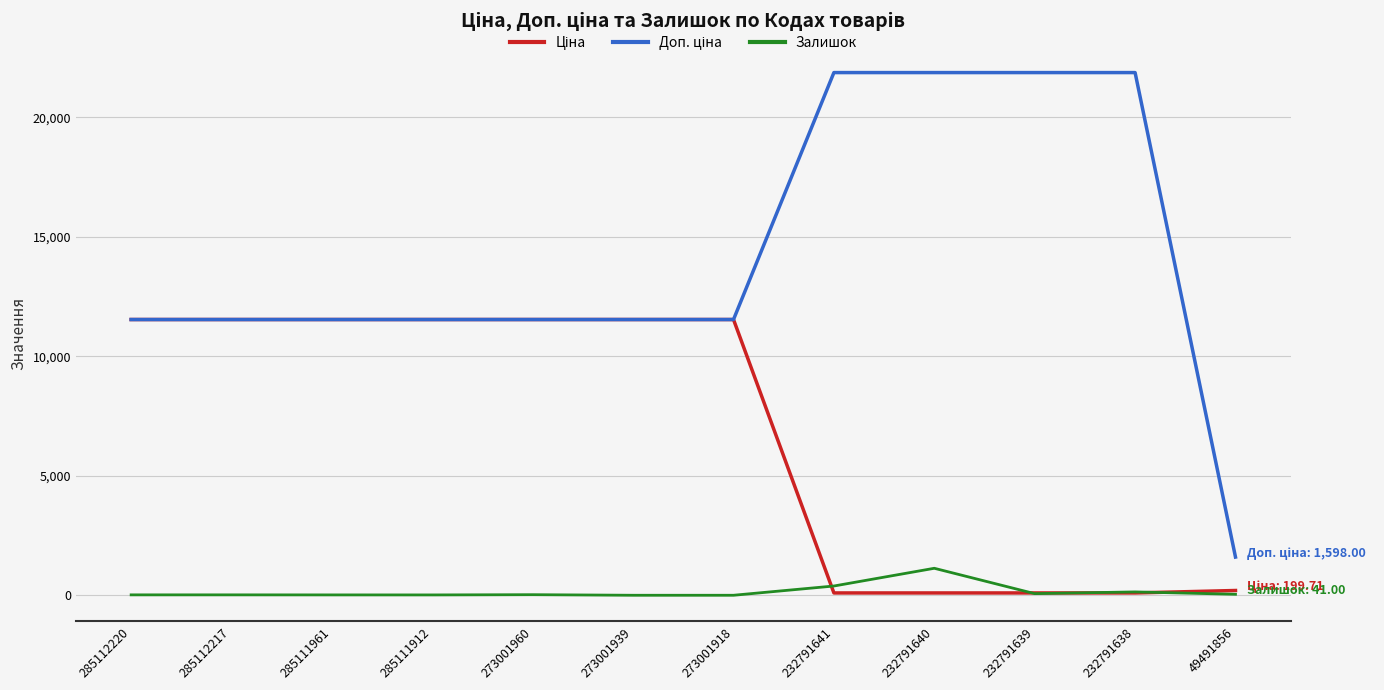

How many distinct data groups are displayed?

3